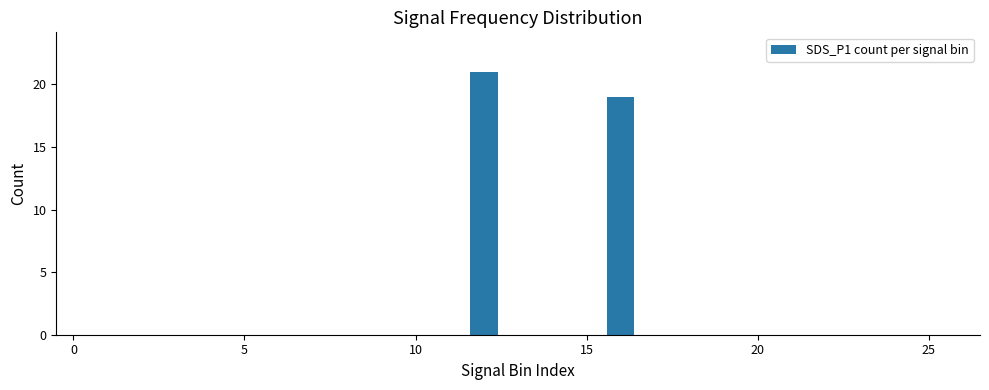

What is the sum of all values?

40